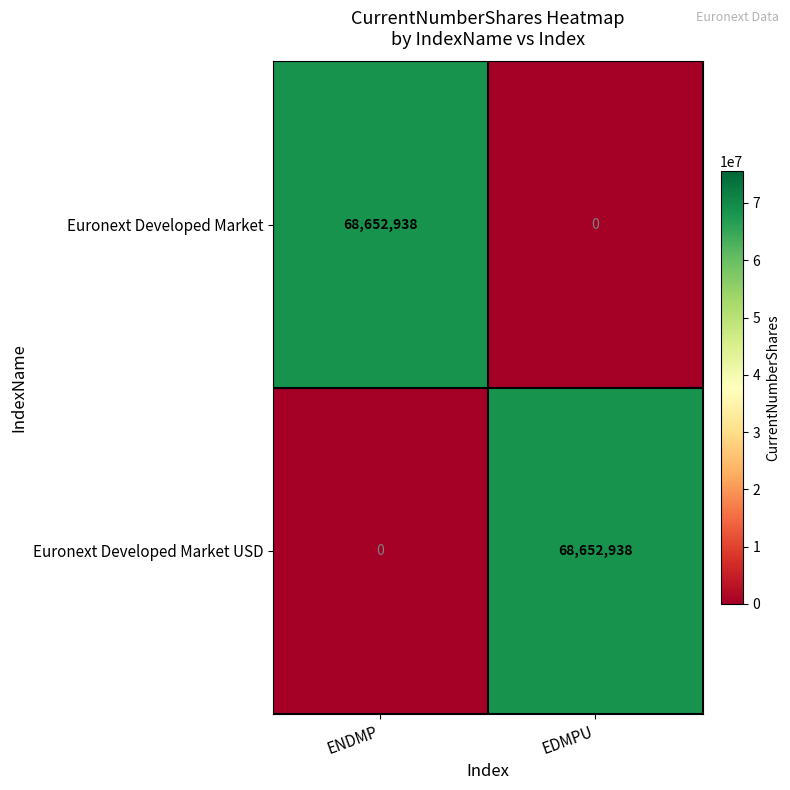

Where is Euronext Developed Market USD nearest to the value 34326469?

ENDMP